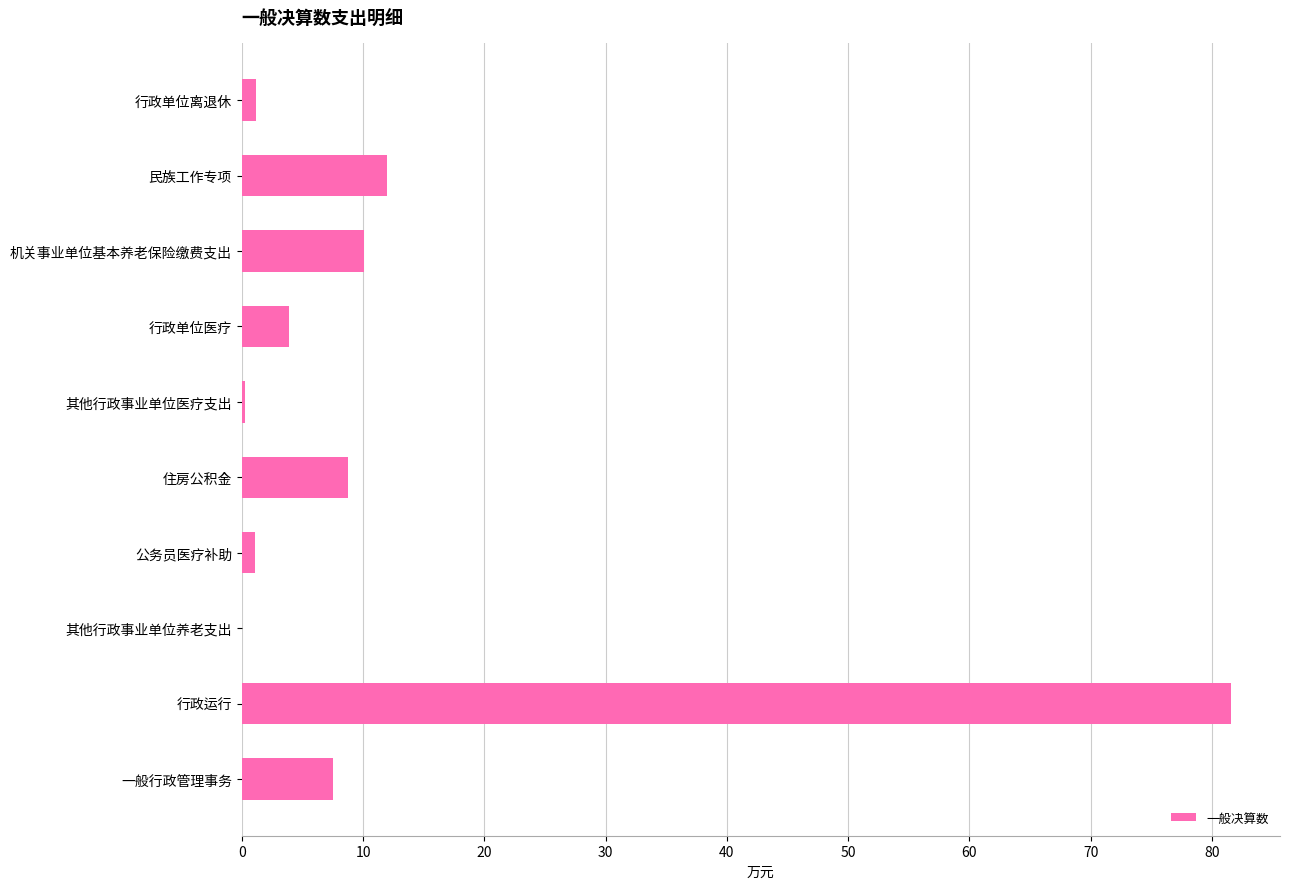

Are the bars grouped side by side (vs. stacked)?

No